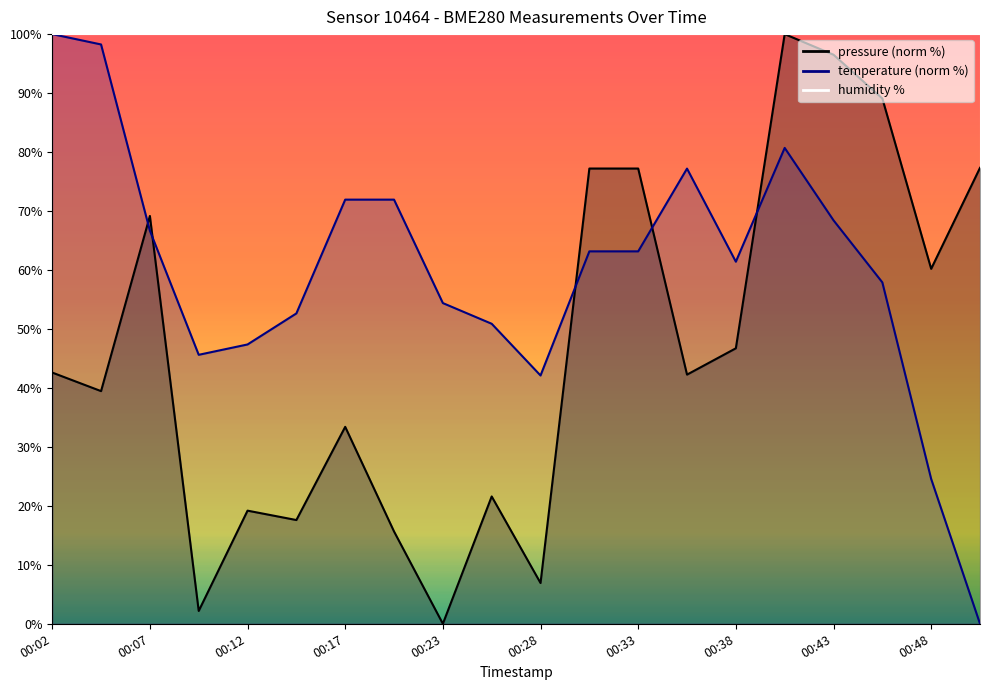

The value of pressure at 00:23 is 37.2. True or false?

False